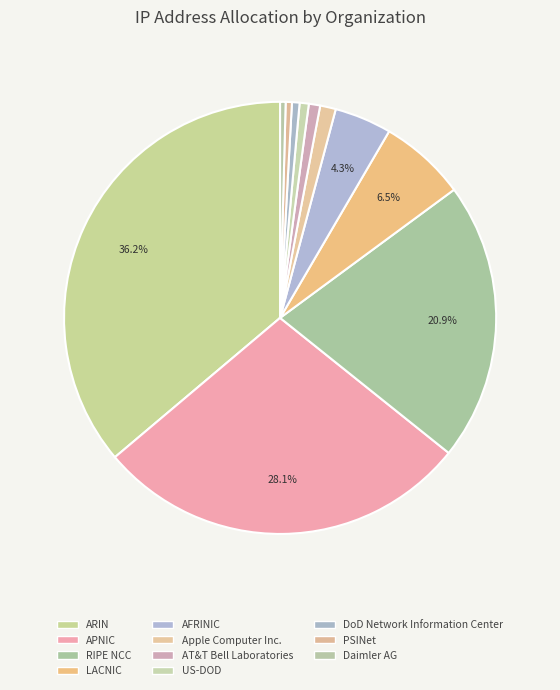

What is the total percentage of US-DOD and APNIC?

28.8%